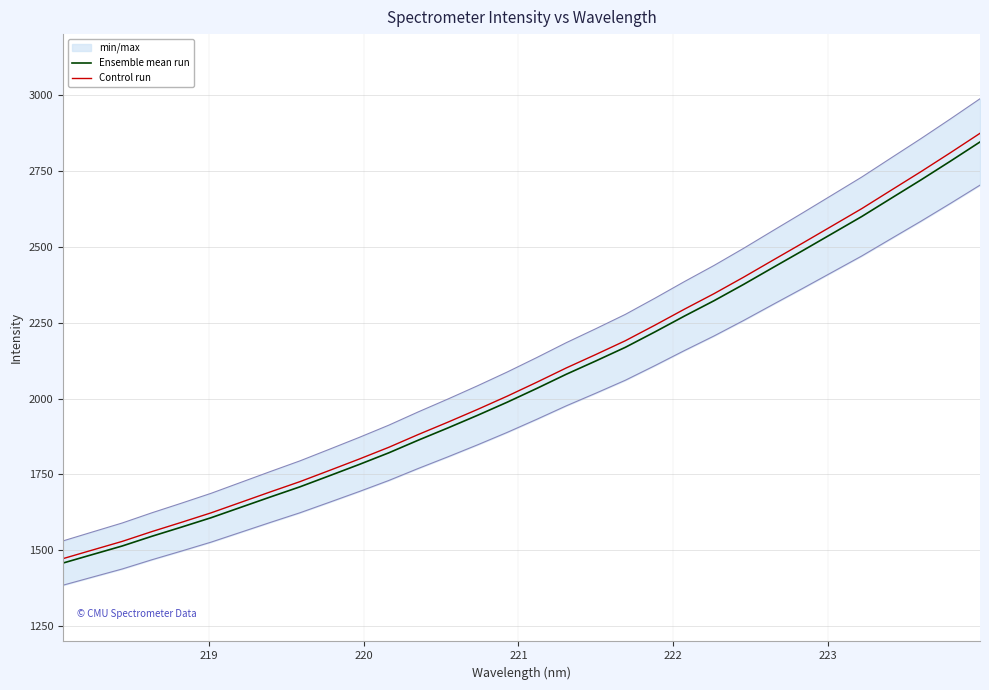

What are all the series names shown in the legend?

Ensemble mean run, Control run